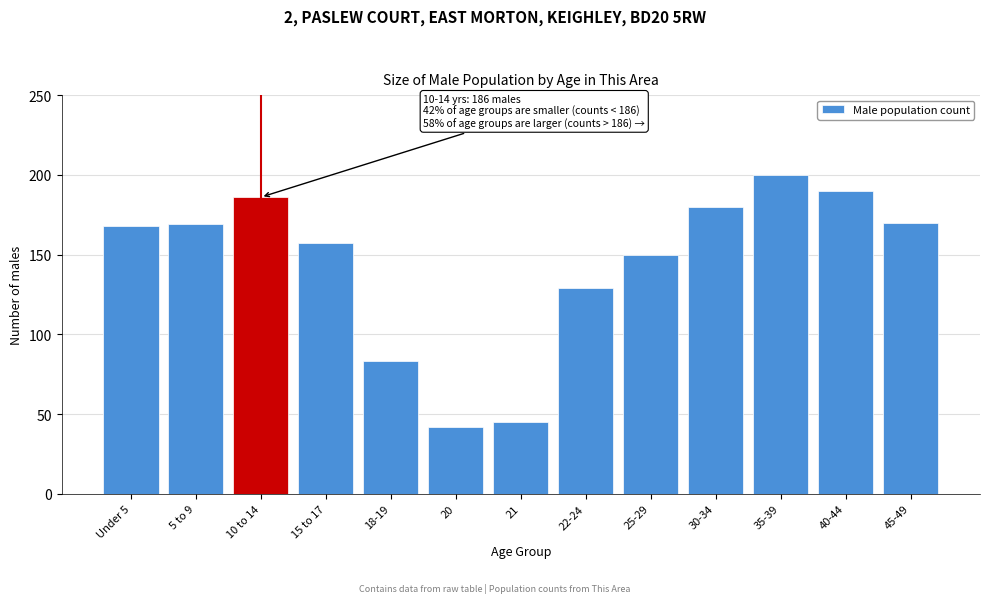

Reading left to right, extract all data points from this chart.

168	169	186	157	83	42	45	129	150	180	200	190	170